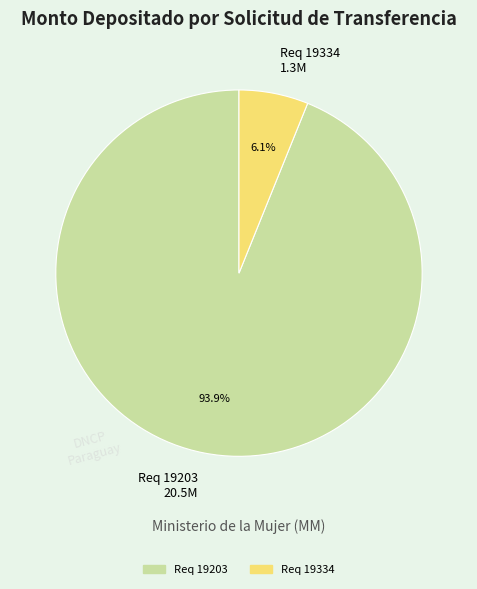

Which category has the smallest portion of the pie?

Req 19334 1.3M